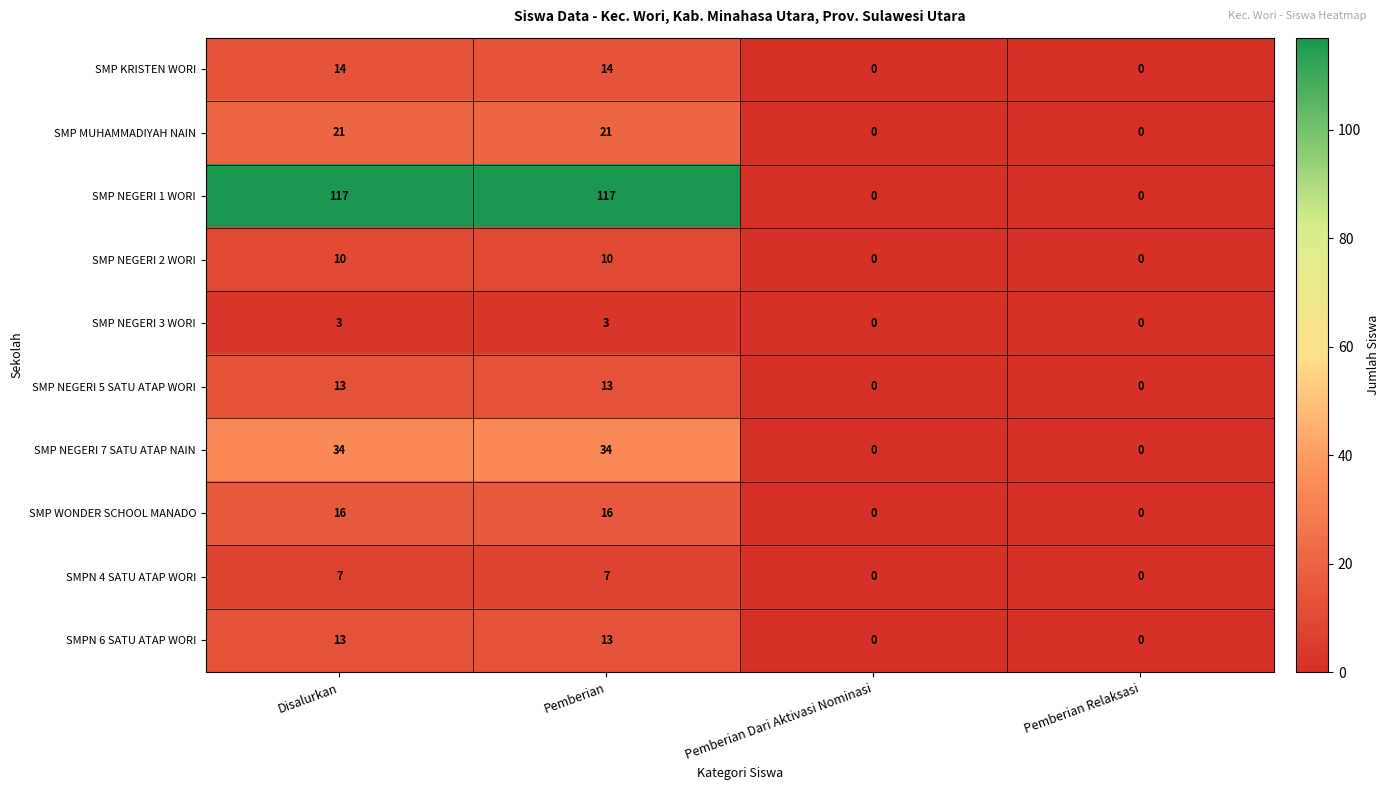

Between Pemberian and Pemberian Dari Aktivasi Nominasi, which series saw the biggest shift?

SMP NEGERI 1 WORI